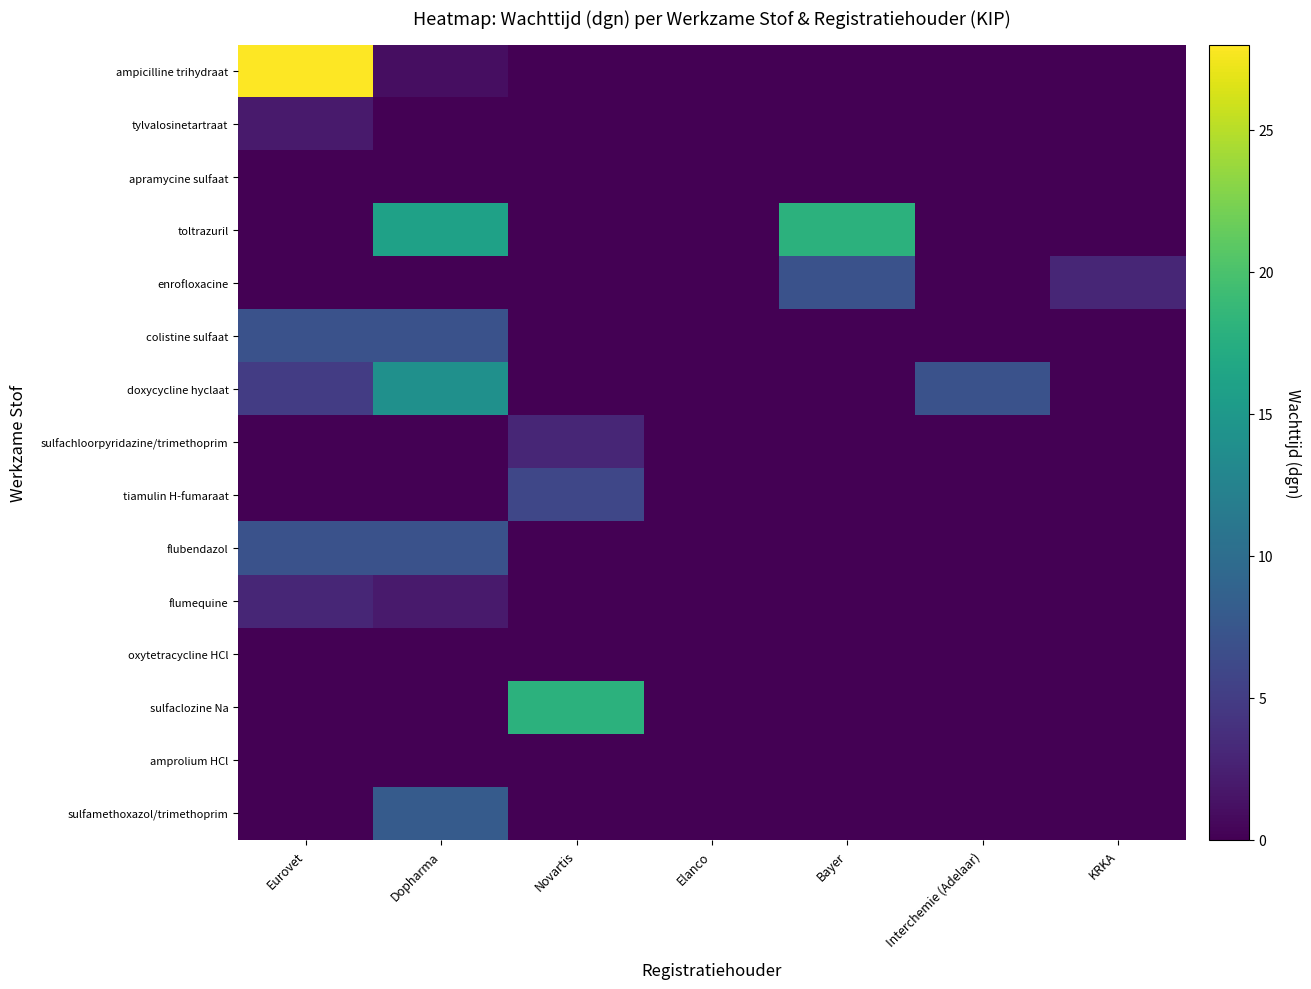

At which category is the sum across all series the highest?

Dopharma